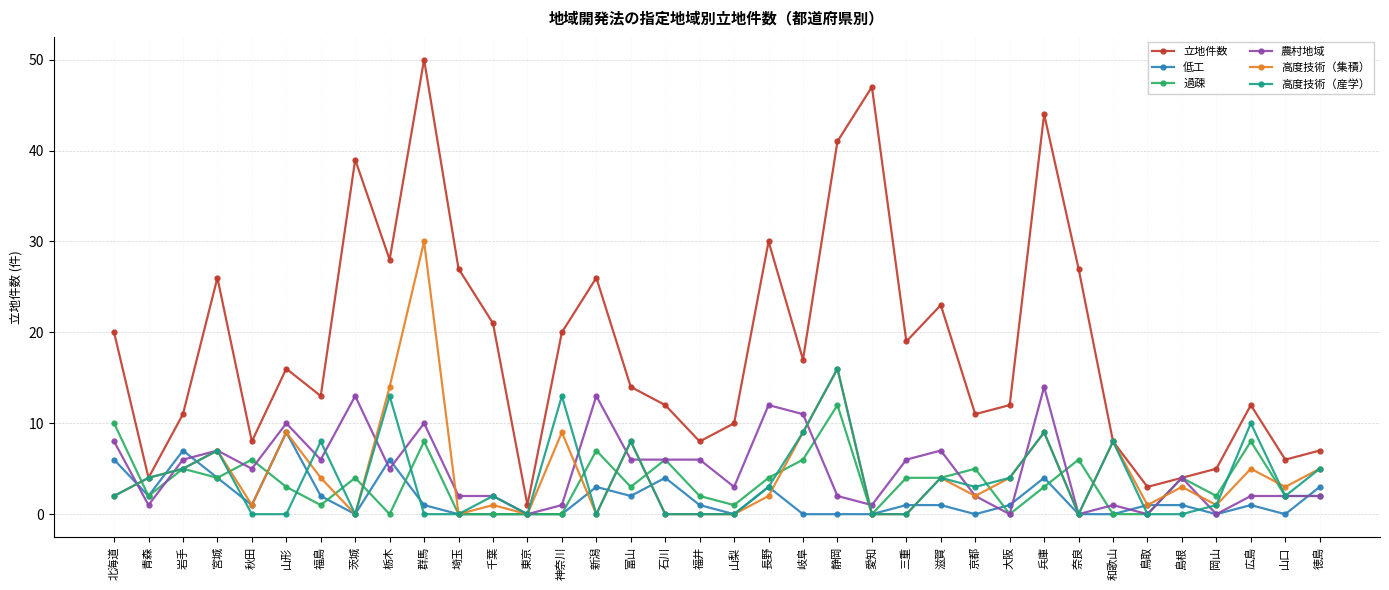

What is the value of the 過疎 point at the 6th from the left?

3